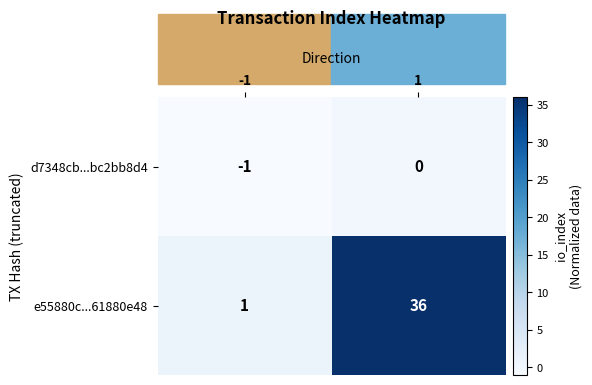

Count the number of data series in this chart.

2